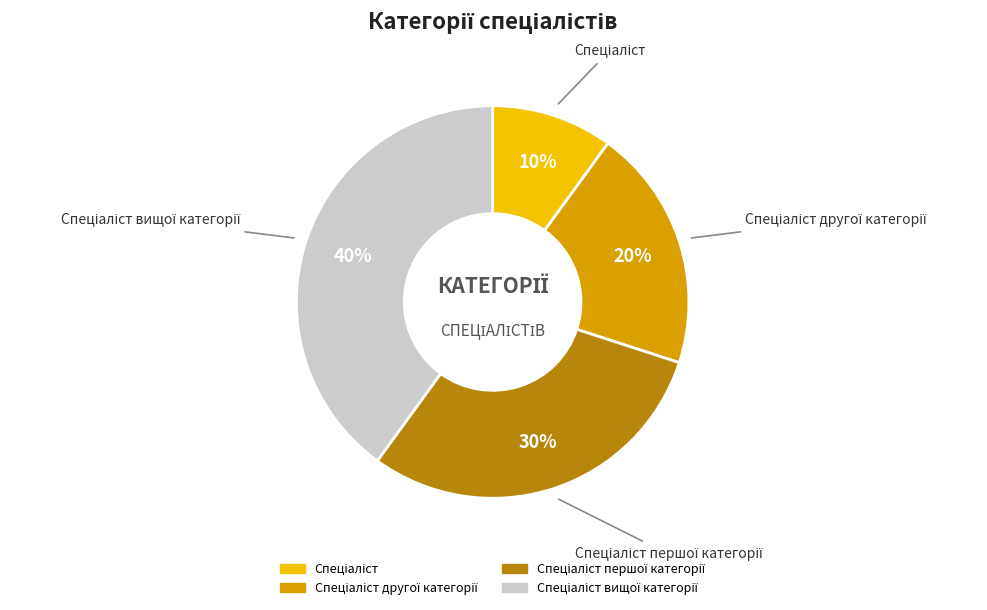

To the nearest percent, what is the average slice percentage?

25%